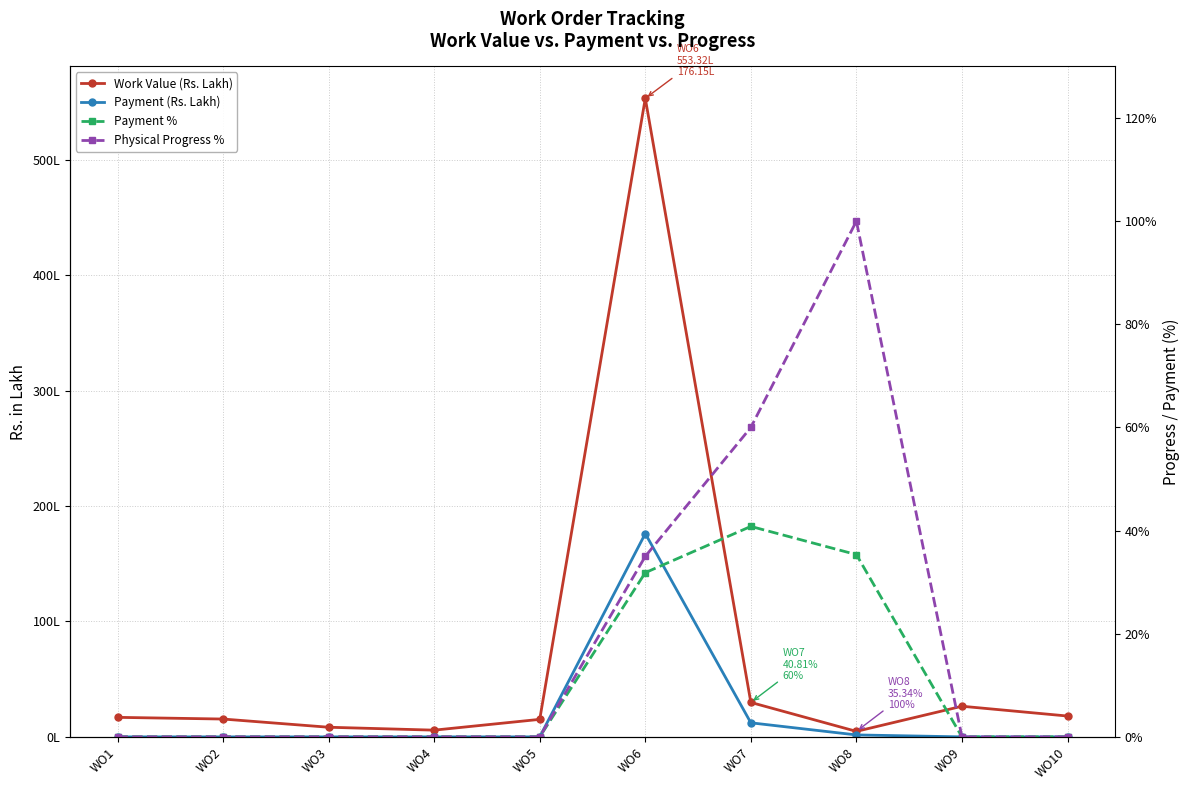

What is the value of the Physical Progress % point at the 6th from the left?

35.0